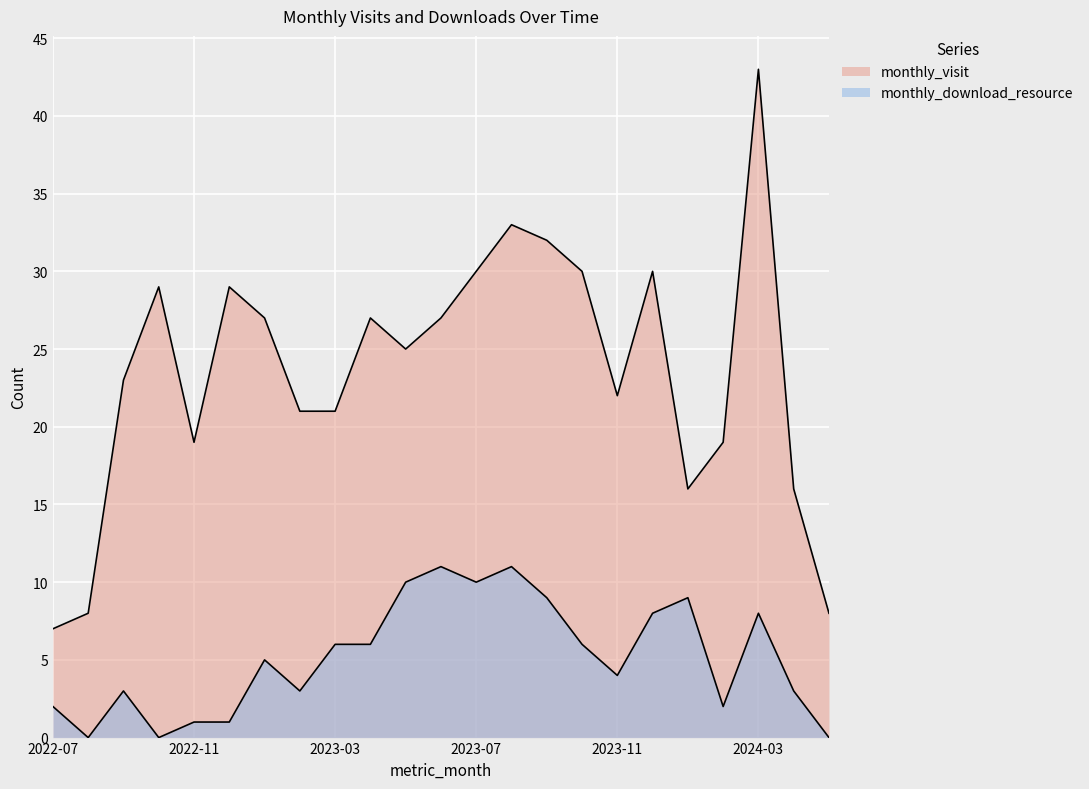

List the labels in order of monthly_visit value, smallest first.

2022-07, 2022-08, 2024-05, 2024-01, 2024-04, 2022-11, 2024-02, 2023-02, 2023-03, 2023-11, 2022-09, 2023-05, 2023-01, 2023-04, 2023-06, 2022-10, 2022-12, 2023-07, 2023-10, 2023-12, 2023-09, 2023-08, 2024-03